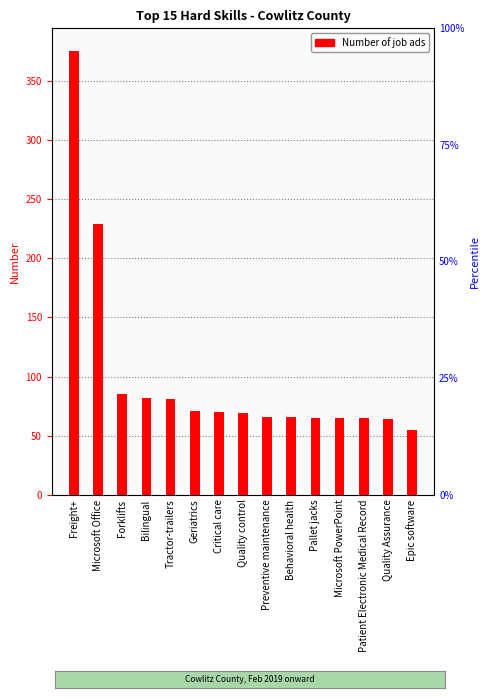

How many values are below 69?

7